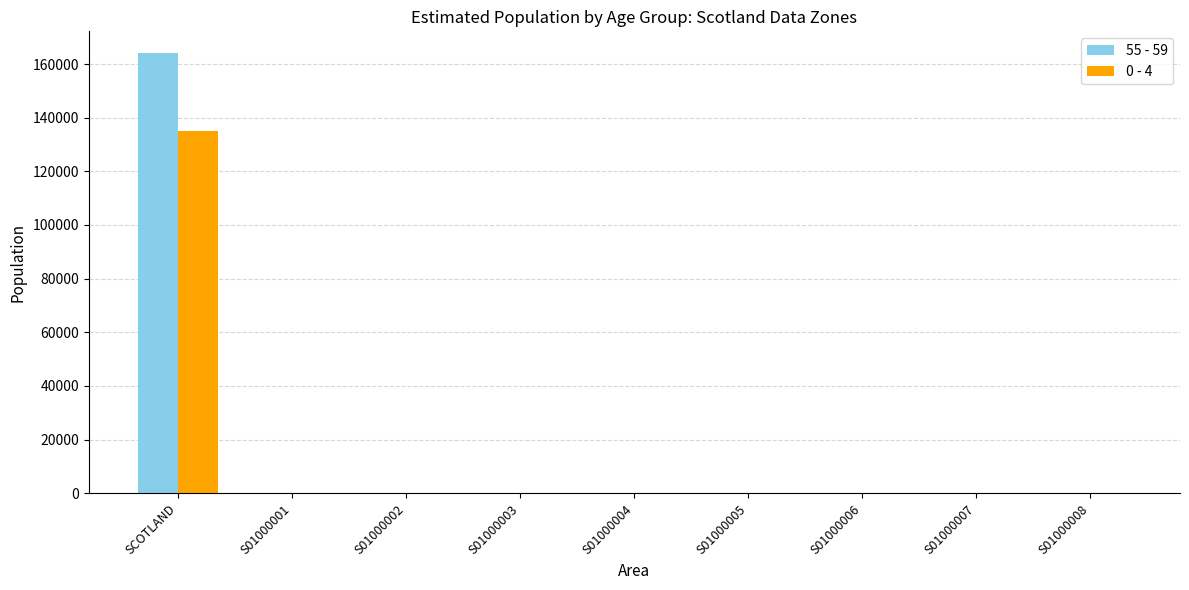

Is the value of 0 - 4 at S01000002 greater than the value of 55 - 59 at SCOTLAND?

No